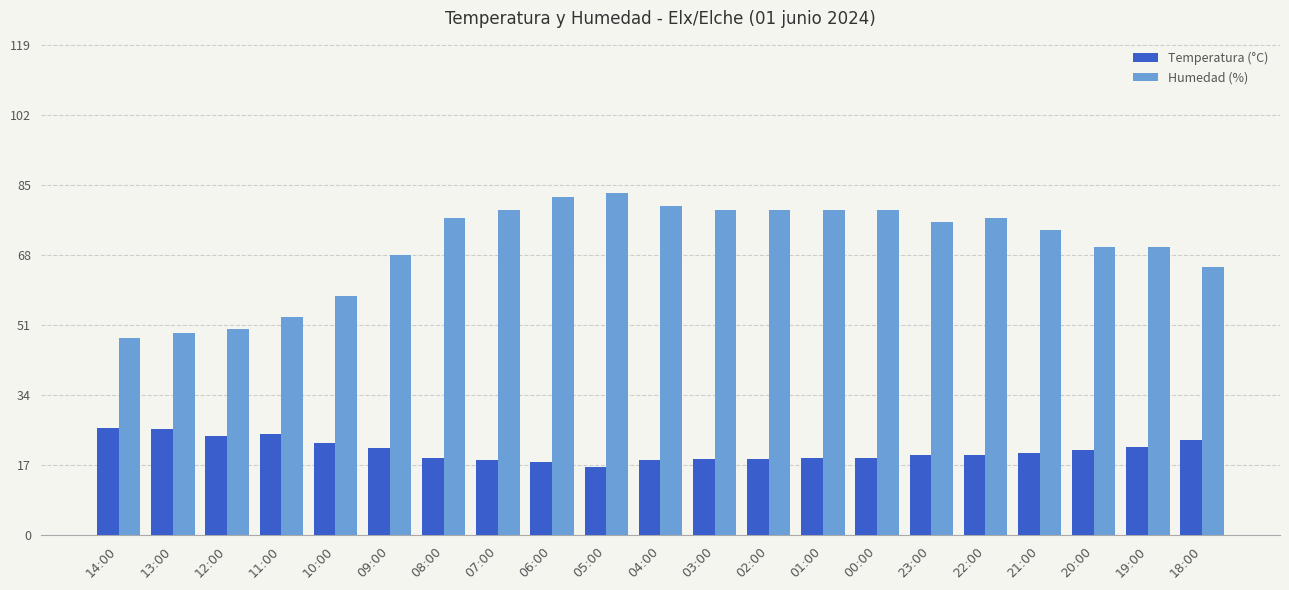

What is the total value across all series at 01:00?

97.7